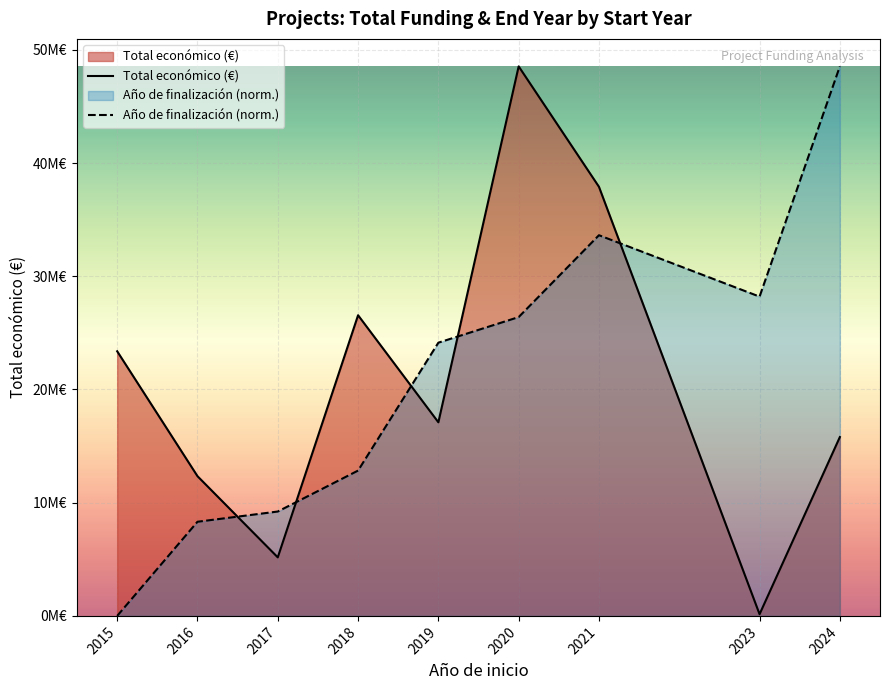

Rank the series by their average value, from highest to lowest.

Año de finalización (norm.), Total económico (€)